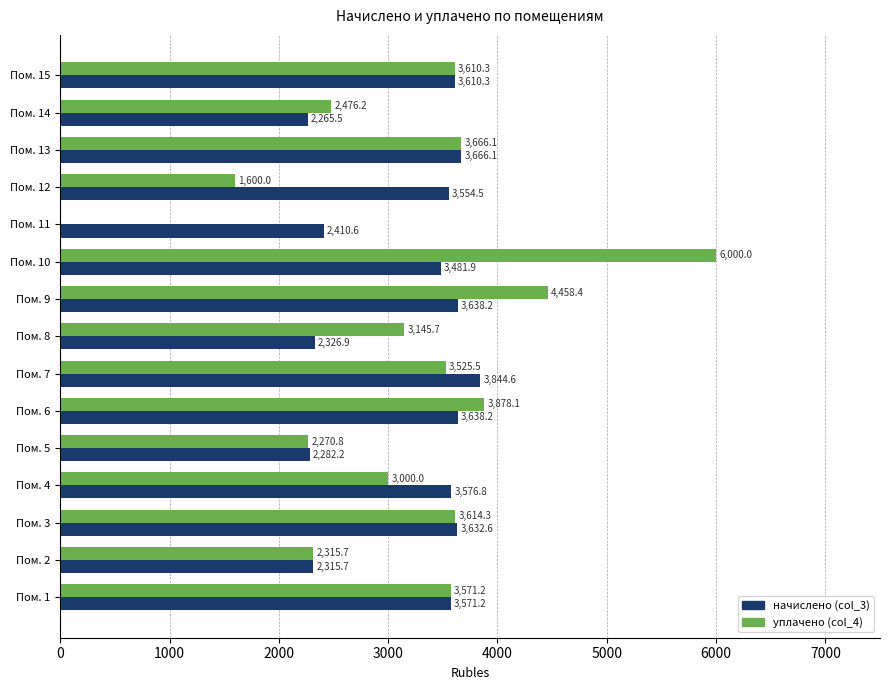

Is it true that начислено (col_3) equals 3638.2 at Пом. 9?

True